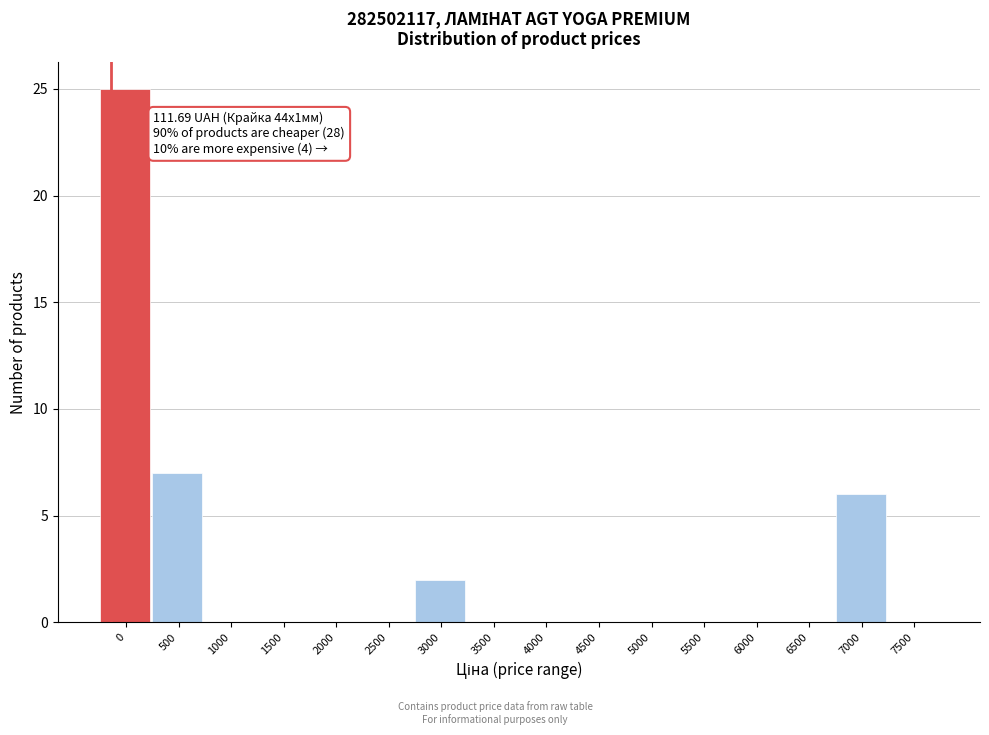

Reading left to right, what are all the values shown in this chart?

0=25	500=7	1000=0	1500=0	2000=0	2500=0	3000=2	3500=0	4000=0	4500=0	5000=0	5500=0	6000=0	6500=0	7000=6	7500=0